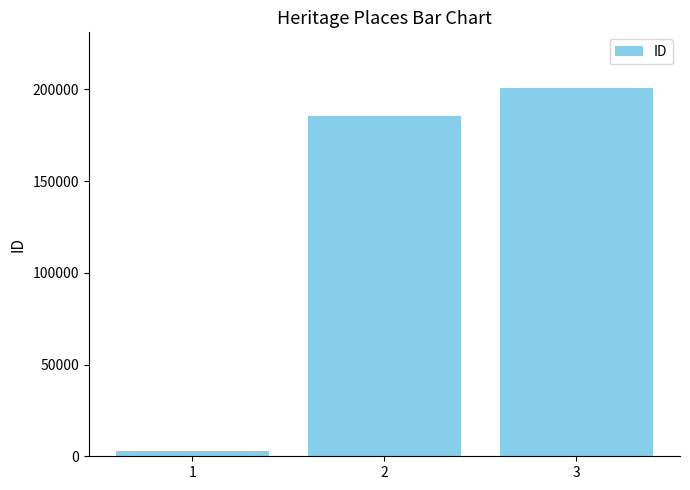

Reading left to right, extract all data points from this chart.

1=2882	2=185251	3=200965